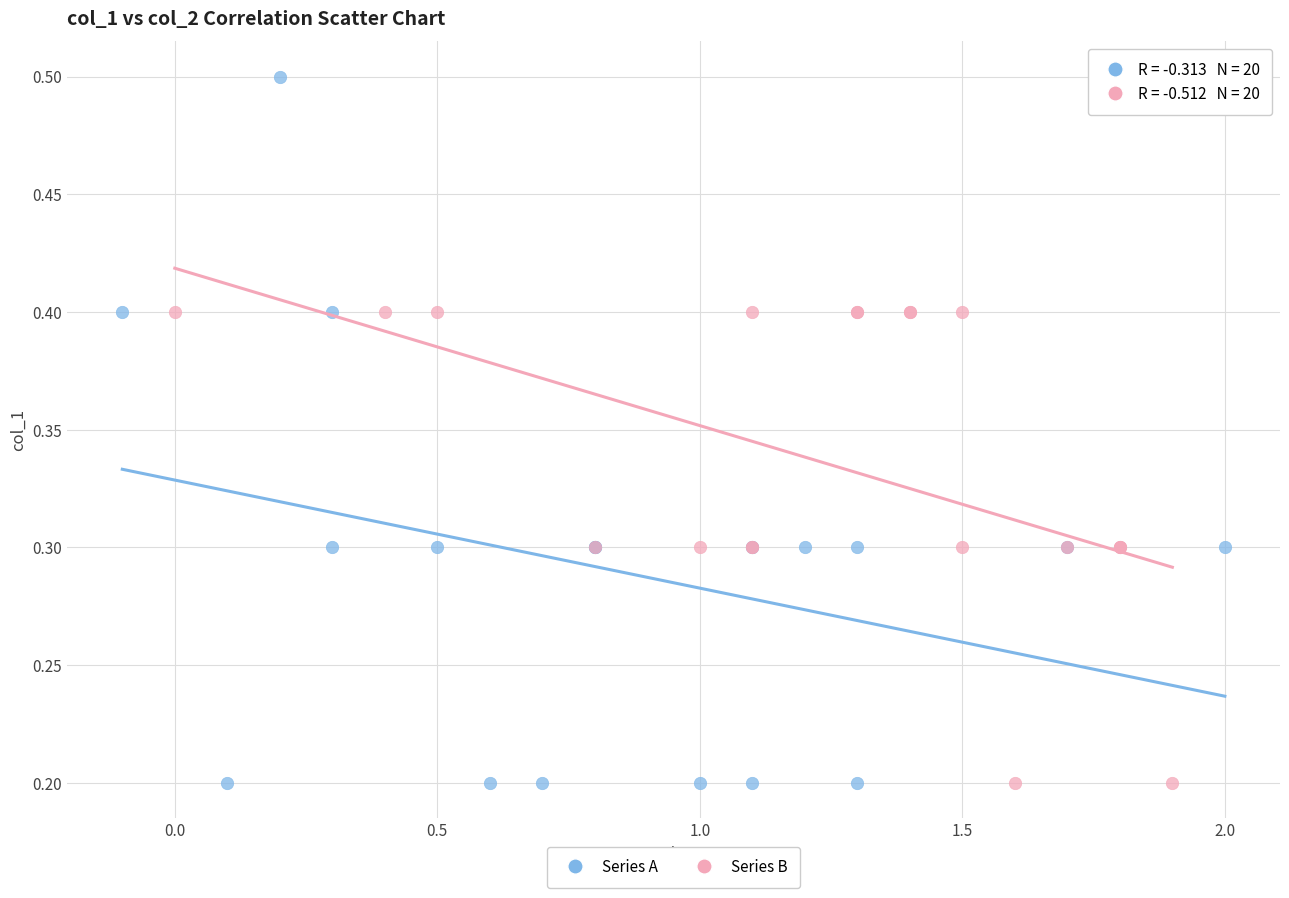

Which series reaches the maximum Y coordinate?

Series A